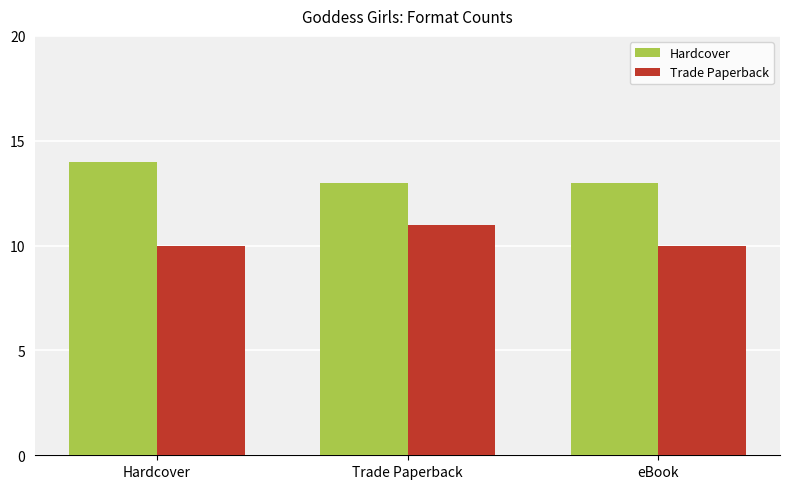

What value does the Hardcover series have at eBook?

13